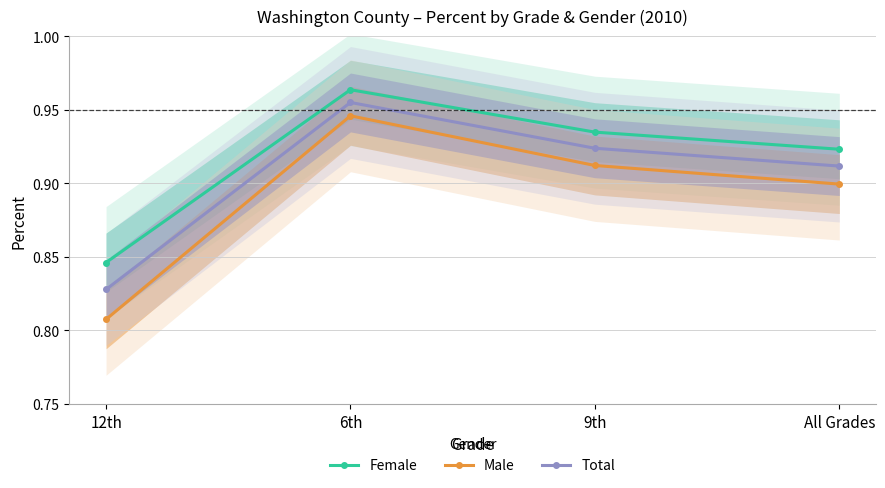

What is the difference between the Female values at 6th and 12th?

0.1